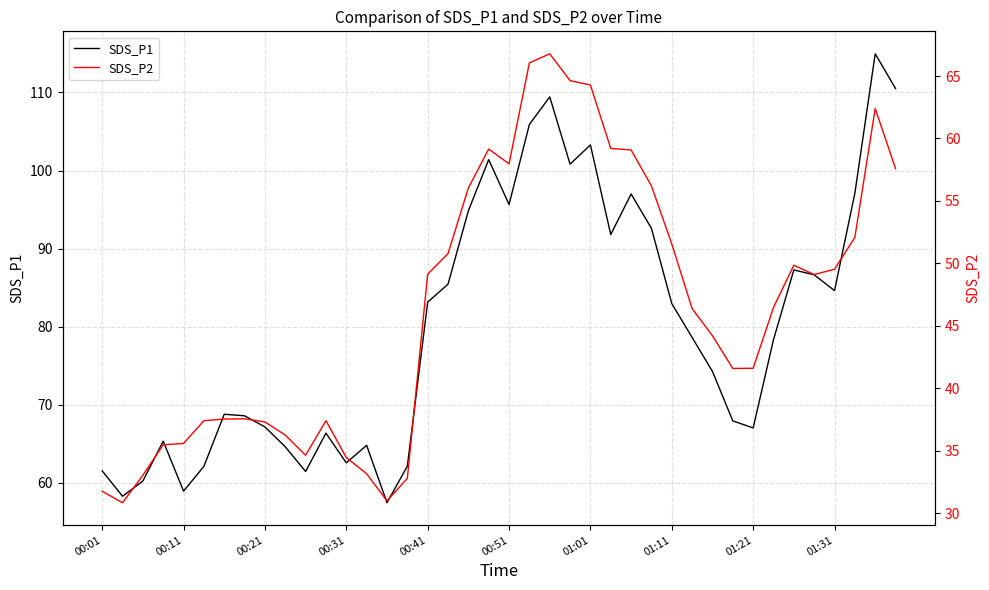

The value of SDS_P1 at 00:11 is 92.0. True or false?

False